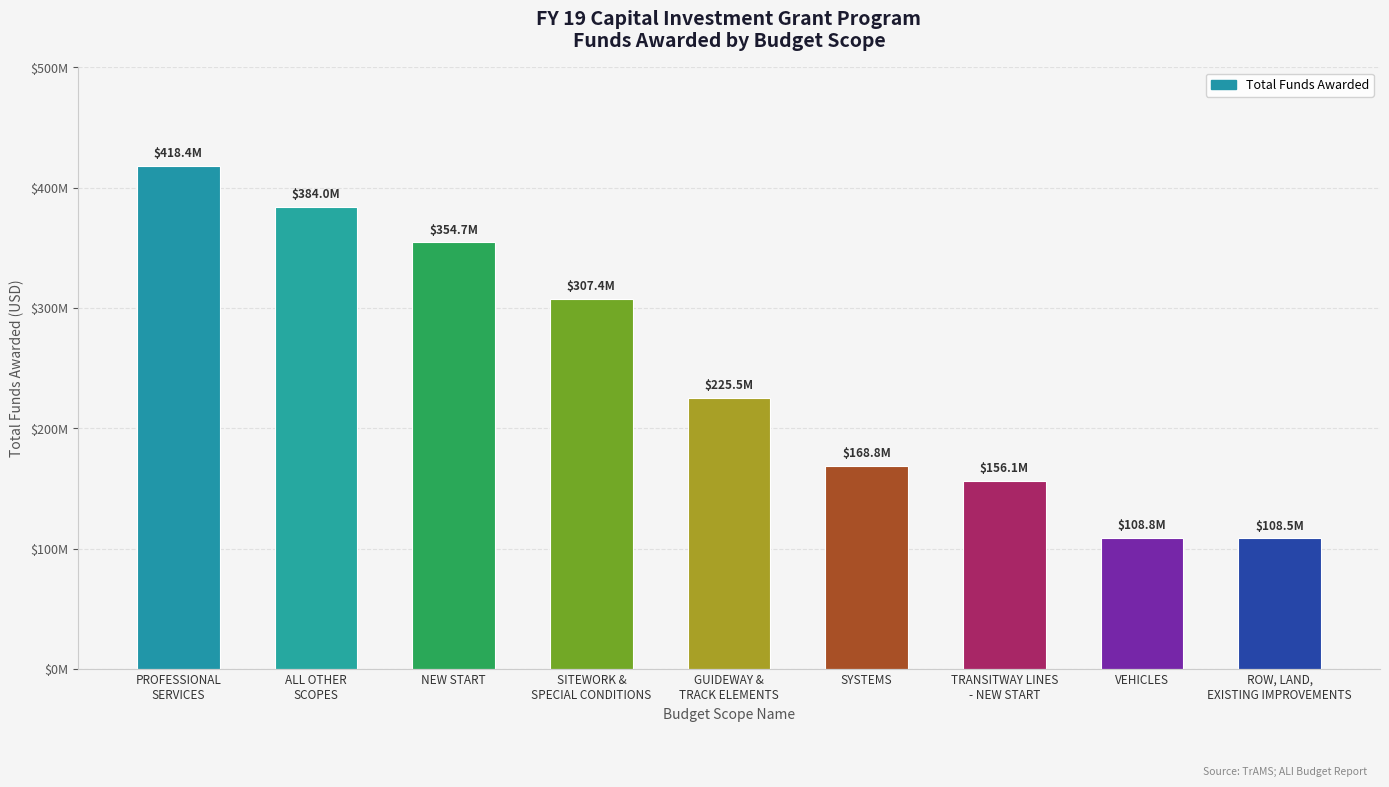

List the labels in order of value, largest first.

PROFESSIONAL
SERVICES, ALL OTHER
SCOPES, NEW START, SITEWORK &
SPECIAL CONDITIONS, GUIDEWAY &
TRACK ELEMENTS, SYSTEMS, TRANSITWAY LINES
- NEW START, VEHICLES, ROW, LAND,
EXISTING IMPROVEMENTS